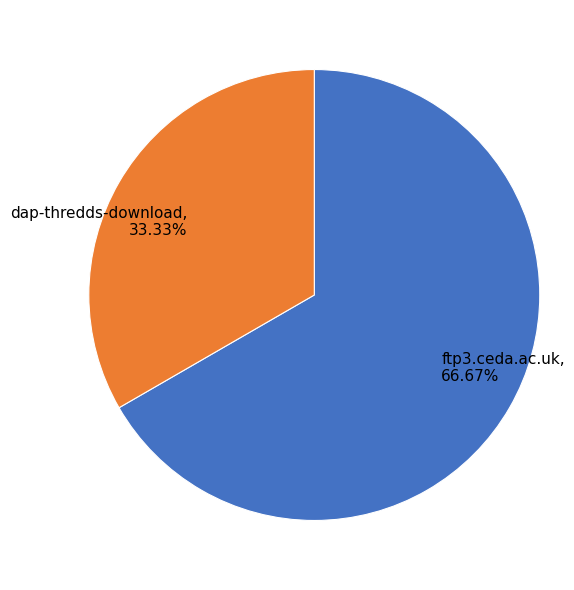

Which category has the smallest portion of the pie?

dap-thredds-download